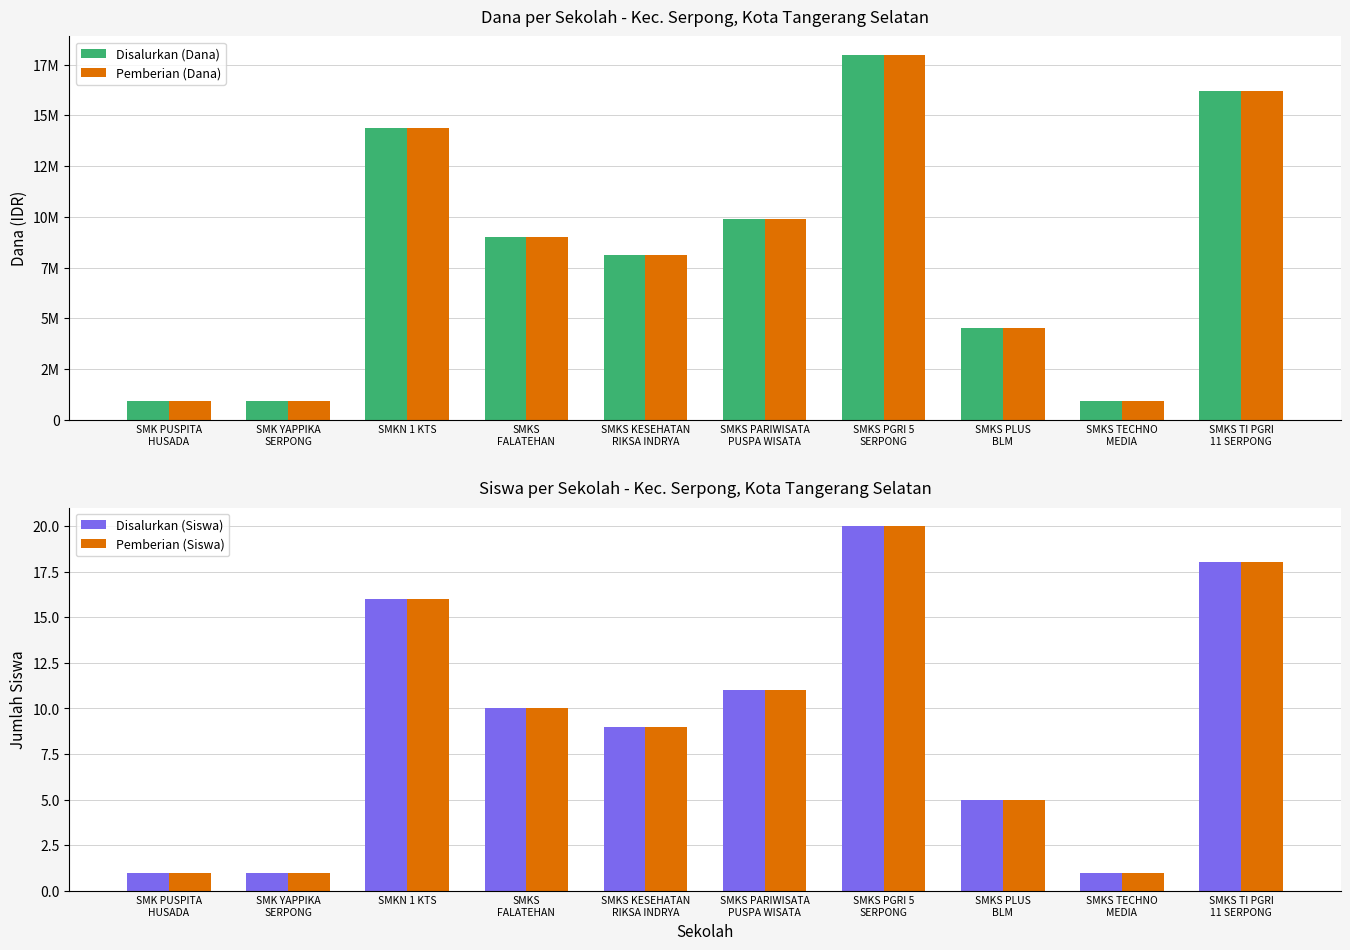

How many categories are shown in the chart?

10